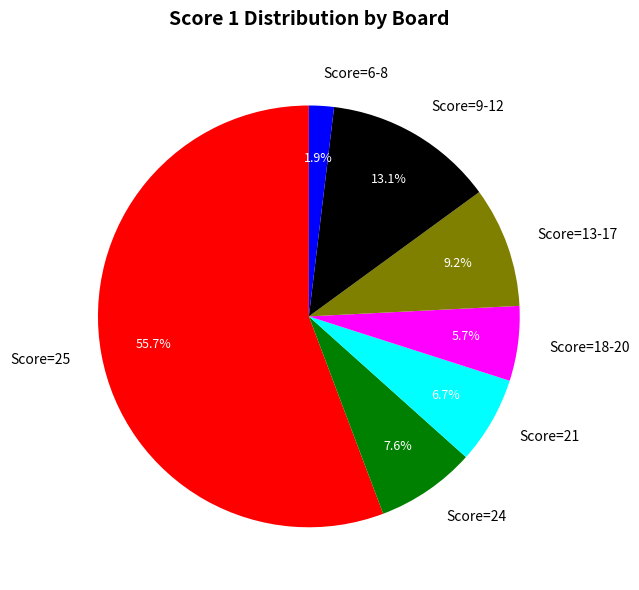

Is Score=25 the majority of the pie?

Yes